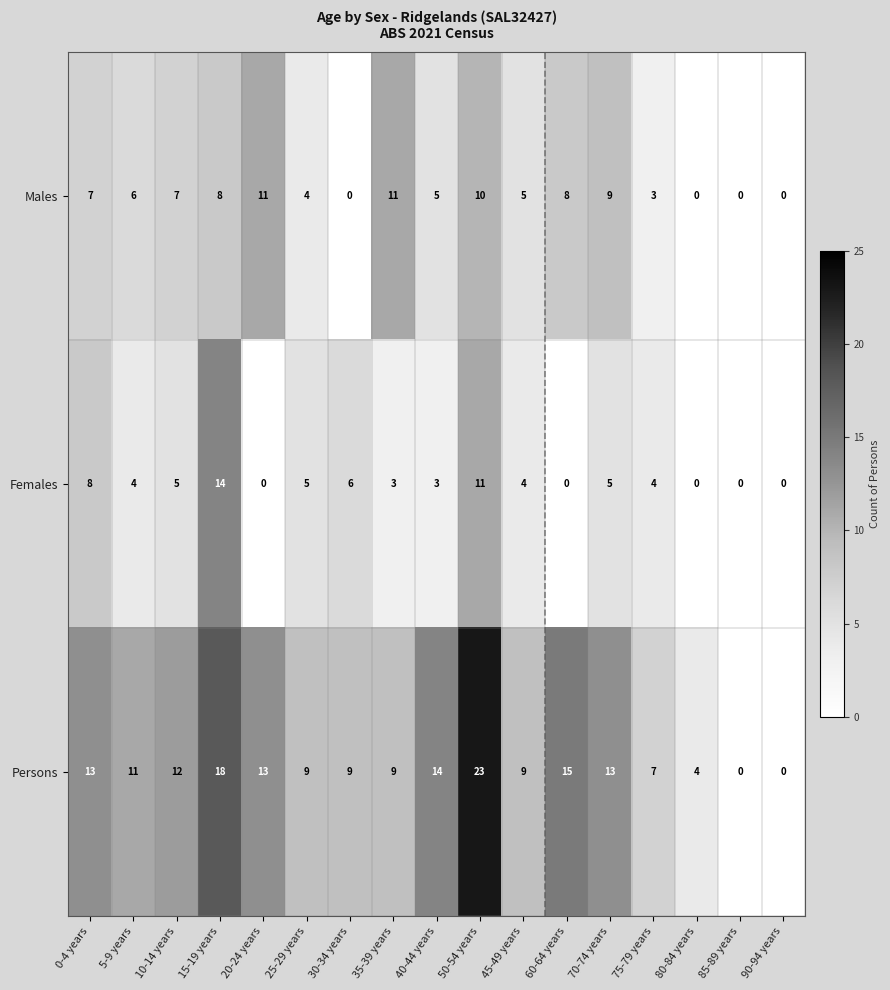

What is the total value across all series at 40-44 years?

22